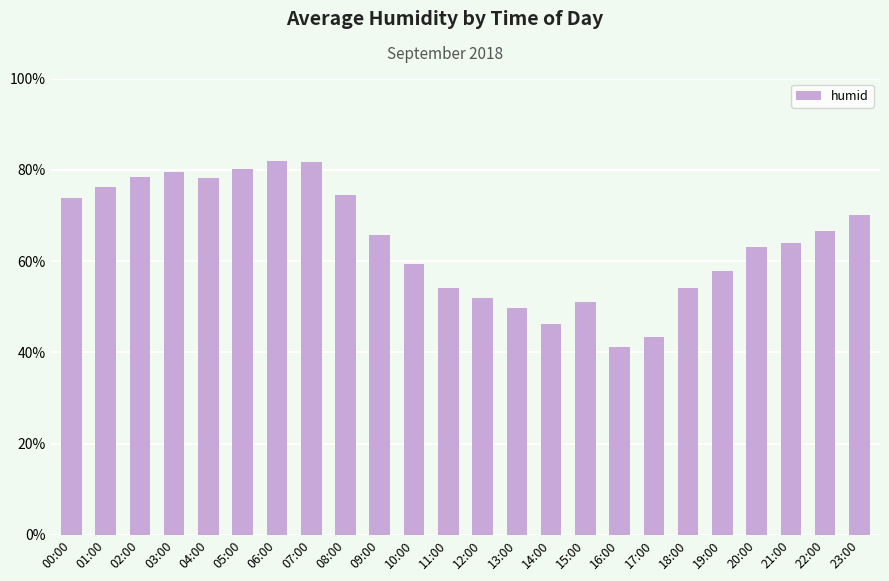

What is the maximum value shown in the chart?

82.0